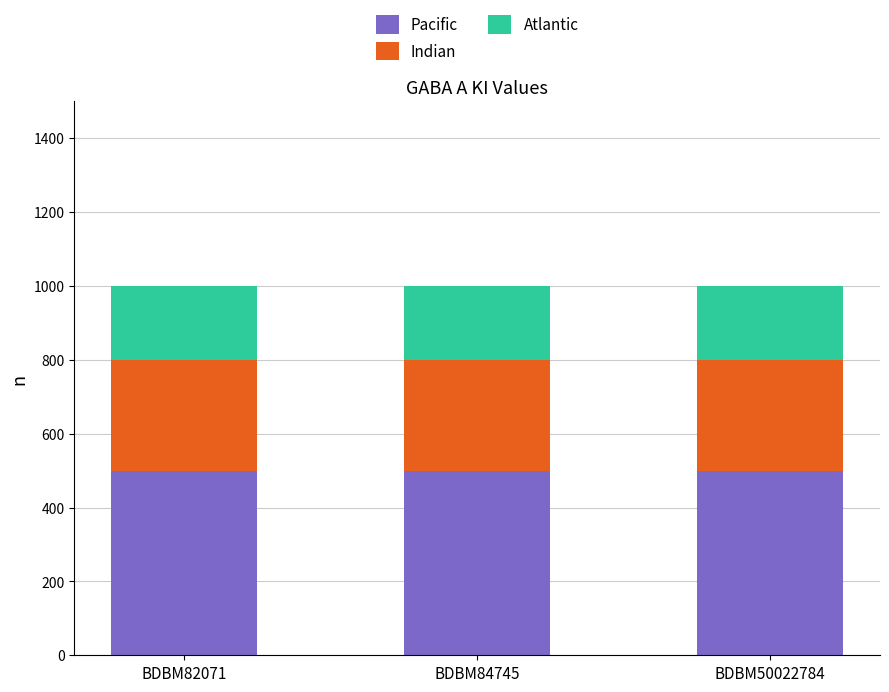

What is the minimum value for Pacific?

500